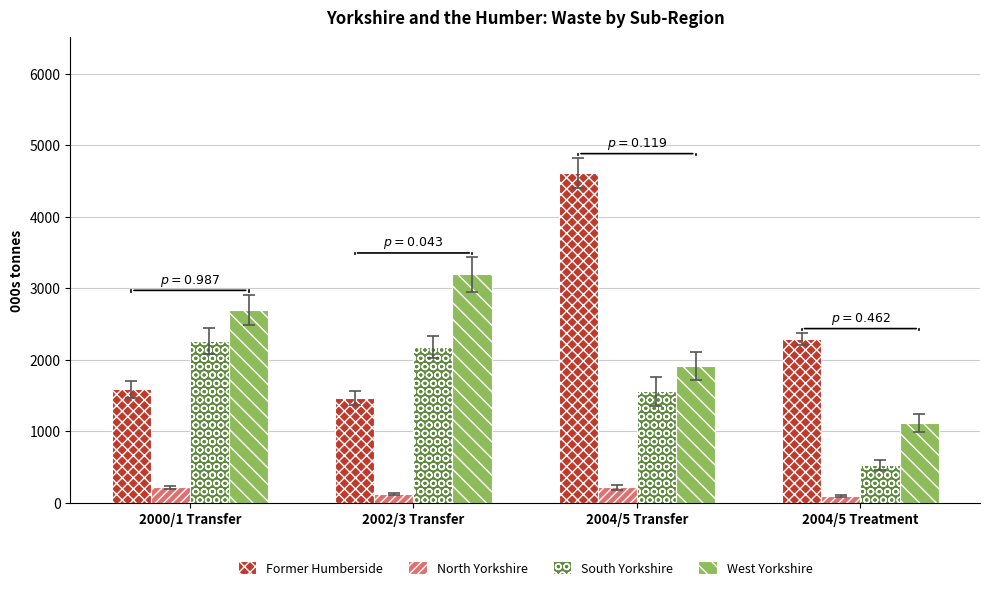

Is it true that North Yorkshire equals 122.2 at 2002/3 Transfer?

True